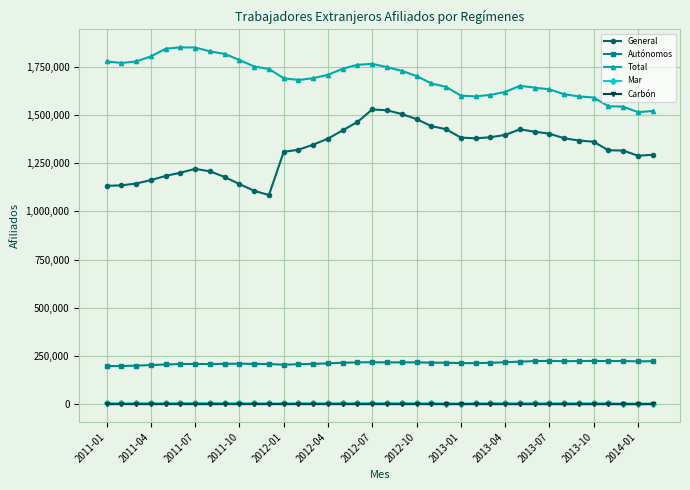

What is the lowest value of the Mar series?

3464